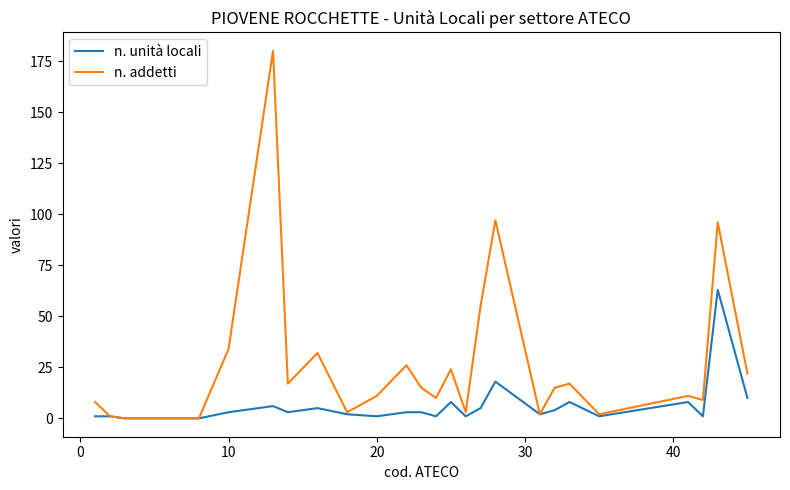

What is the average value of the n. addetti series?

28